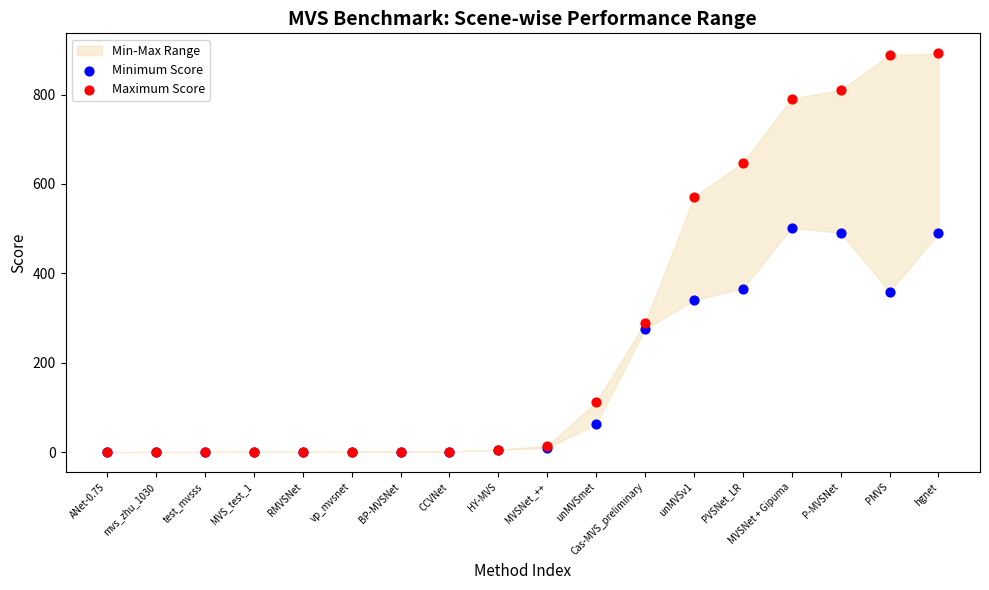

In the Minimum Score series, what Y value is closest to 251?

275.1